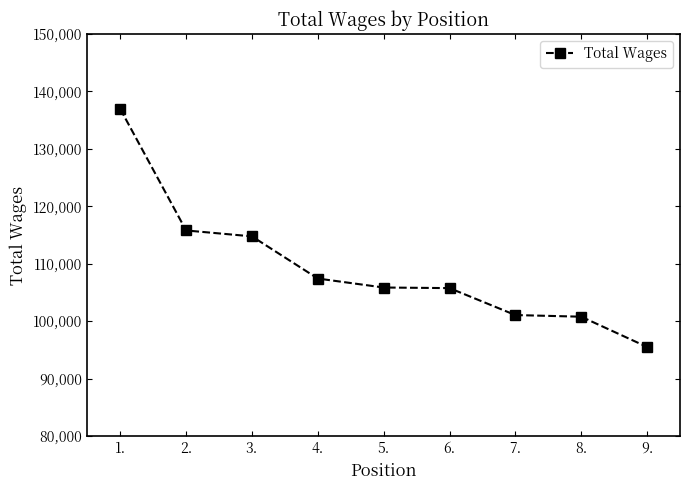

What is the change in value from 1. to 6.?

-31190